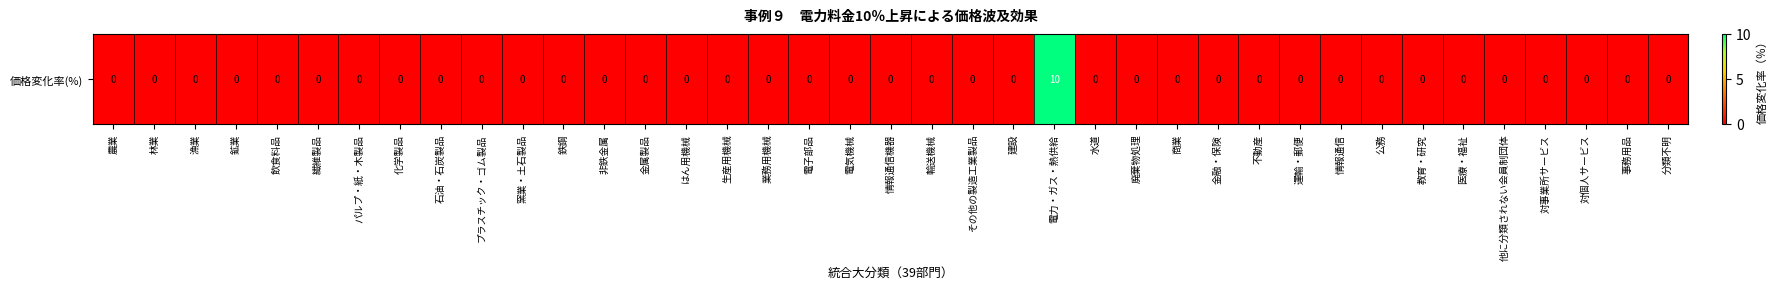

Rank the categories by value from highest to lowest.

電力・ガス・熱供給, 農業, 林業, 漁業, 鉱業, 飲食料品, 繊維製品, パルプ・紙・木製品, 化学製品, 石油・石炭製品, プラスチック・ゴム製品, 窯業・土石製品, 鉄鋼, 非鉄金属, 金属製品, はん用機械, 生産用機械, 業務用機械, 電子部品, 電気機械, 情報通信機器, 輸送機械, その他の製造工業製品, 建設, 水道, 廃棄物処理, 商業, 金融・保険, 不動産, 運輸・郵便, 情報通信, 公務, 教育・研究, 医療・福祉, 他に分類されない会員制団体, 対事業所サービス, 対個人サービス, 事務用品, 分類不明